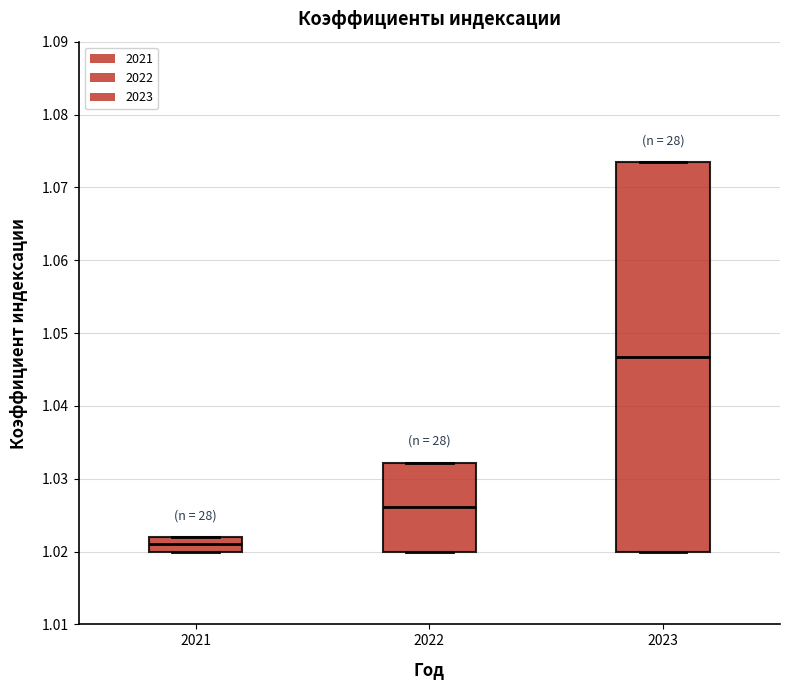

Reading left to right, read every box against the y-axis: the position of its median line, the range the box covers, and the ends of its whiskers. The values are not printed on the chart, so give them approximately, as read against the axis.

2021: median 1.021, box 1.020 to 1.022, whiskers 1.020 to 1.022
2022: median 1.026, box 1.020 to 1.032, whiskers 1.020 to 1.032
2023: median 1.047, box 1.020 to 1.074, whiskers 1.020 to 1.074